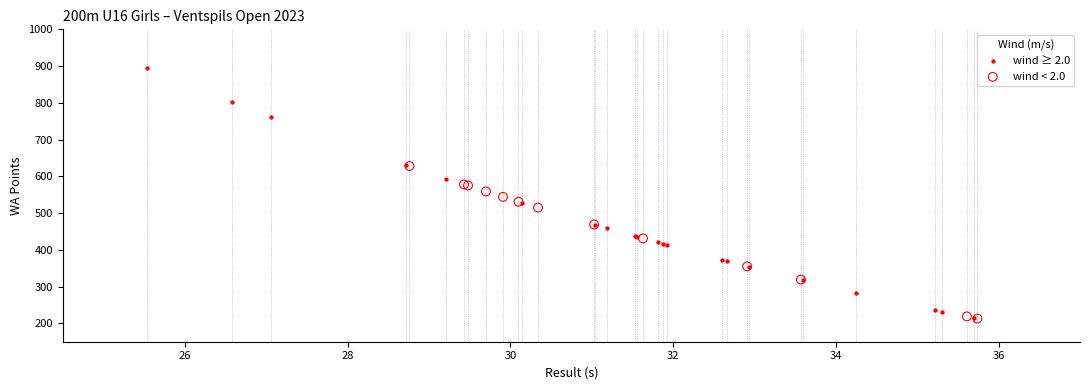

Which series has the largest Y range (max minus min)?

wind ≥ 2.0